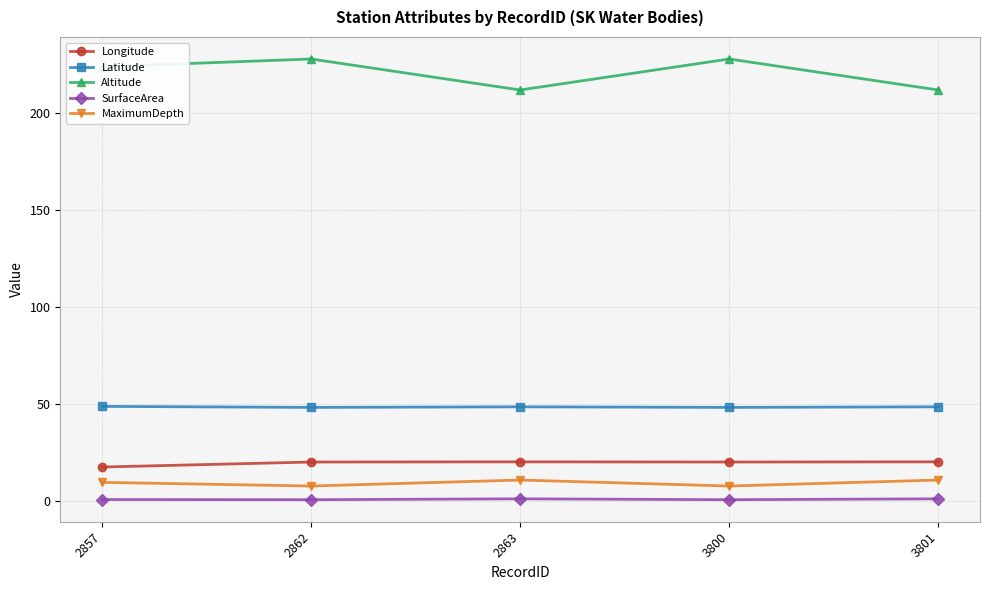

What is the maximum value for SurfaceArea?

1.0